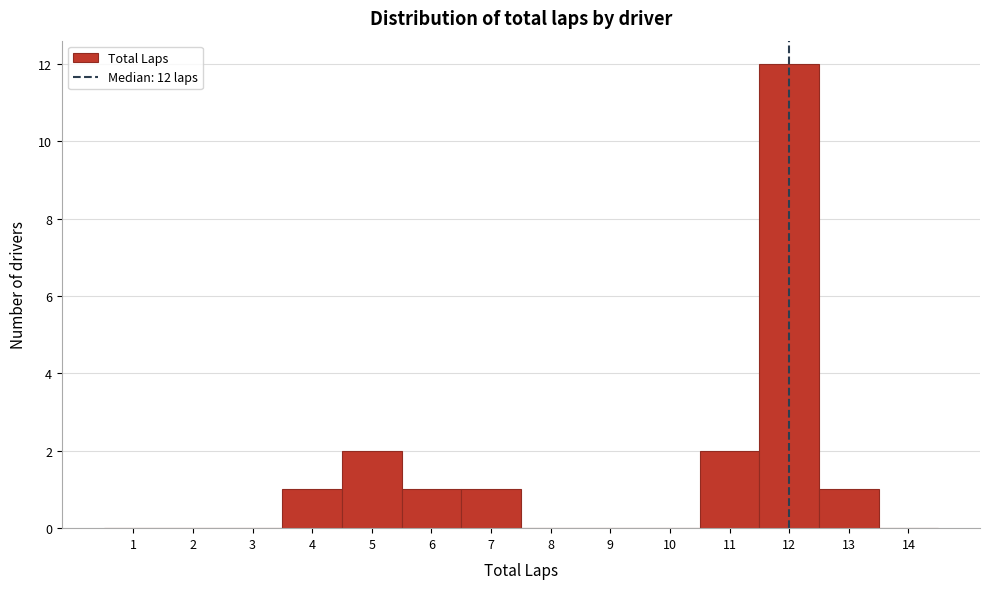

Over which range of the x-axis is the bar tallest?

11.5 to 12.5